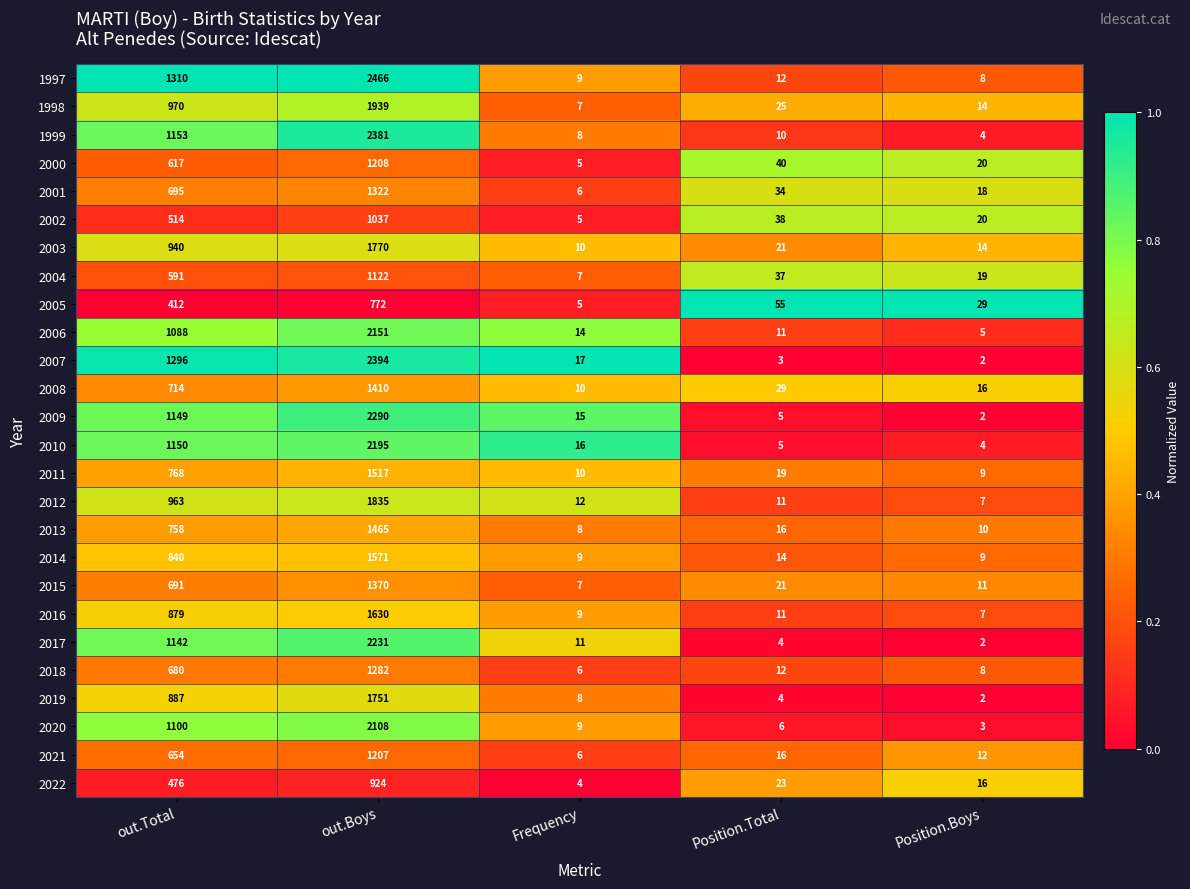

The 2017 series shows 3512 at out.Boys. True or false?

False